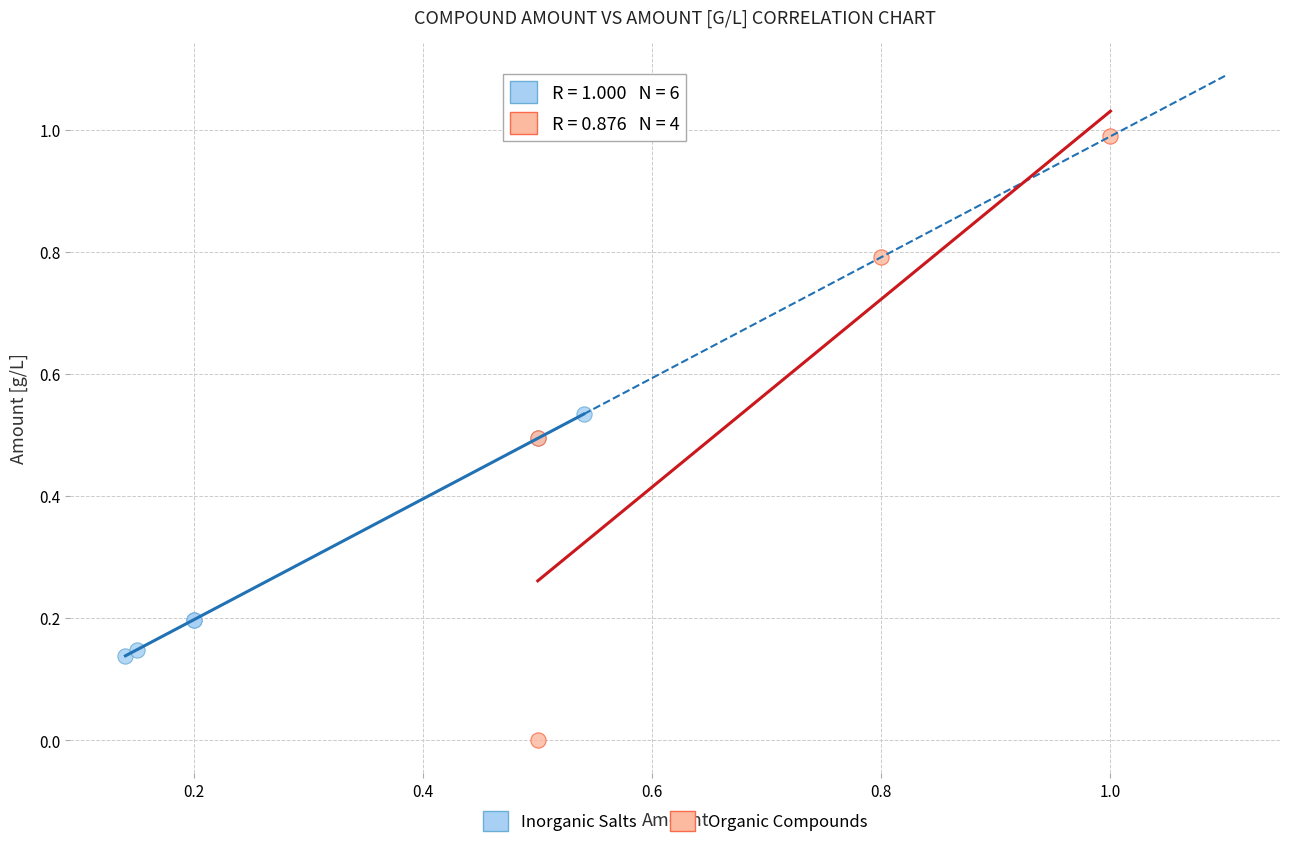

Which series reaches the minimum Y coordinate?

Organic Compounds